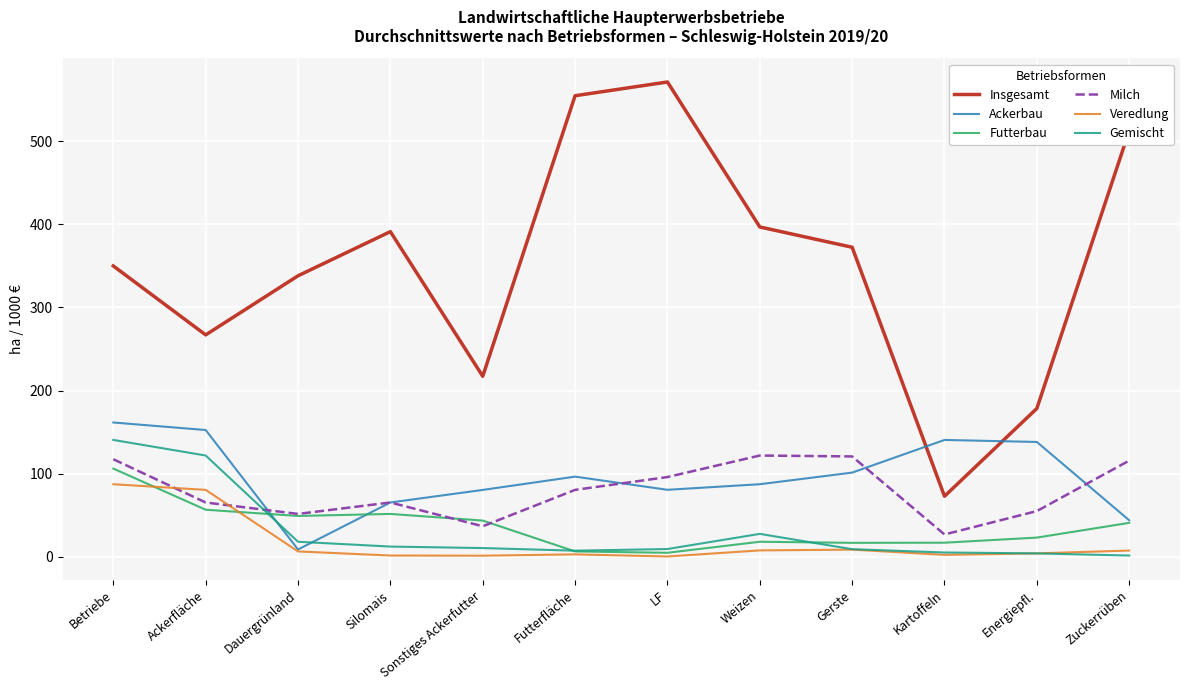

The value of Milch at Ackerfläche is 43.2. True or false?

False